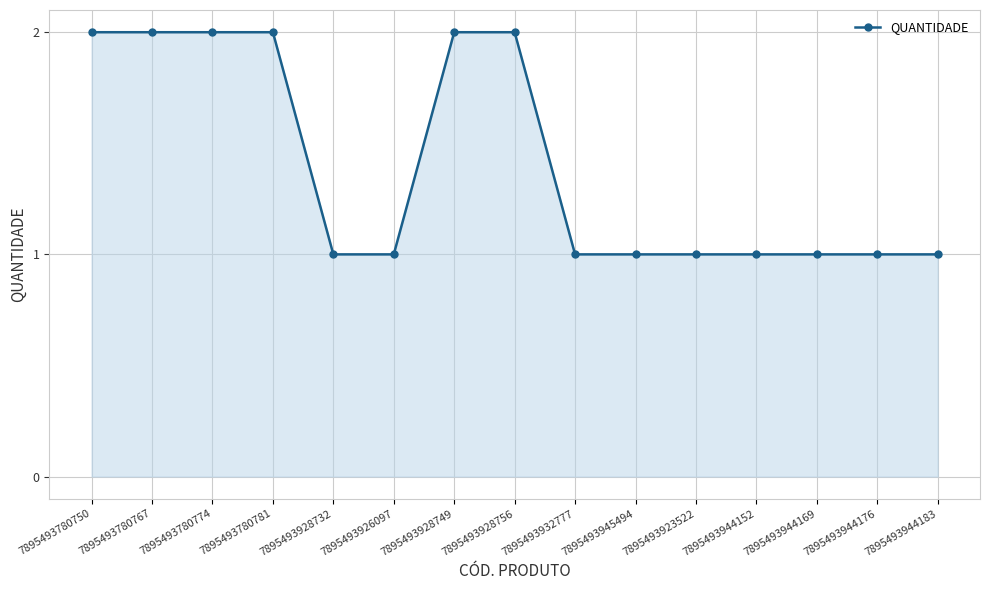

What is the value of the 5th point from the left?

1